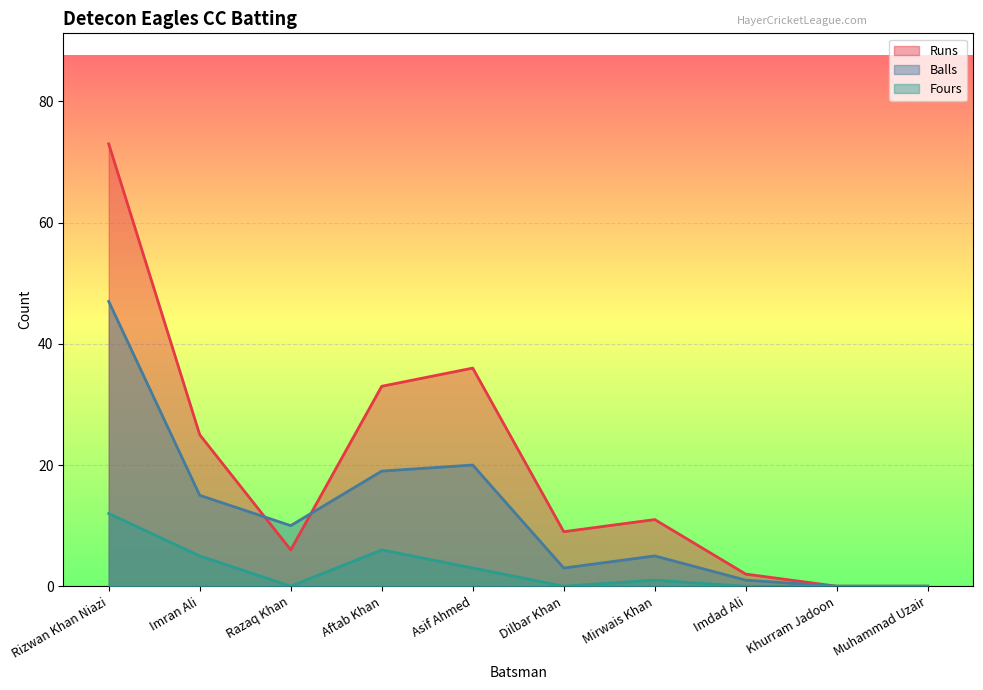

True or false: Fours and Balls intersect in this chart.

False